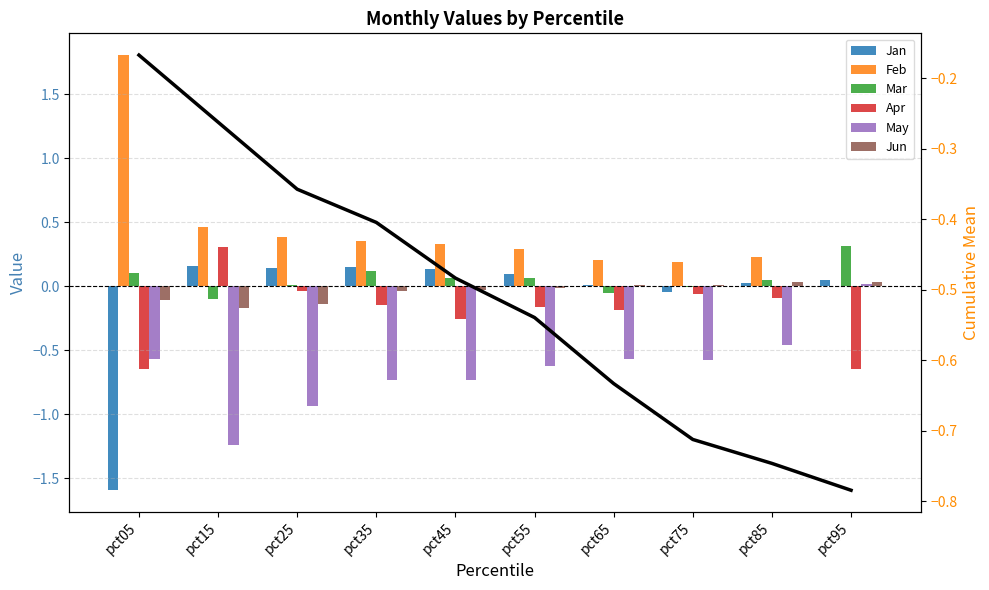

What is the greatest value displayed?

1.8